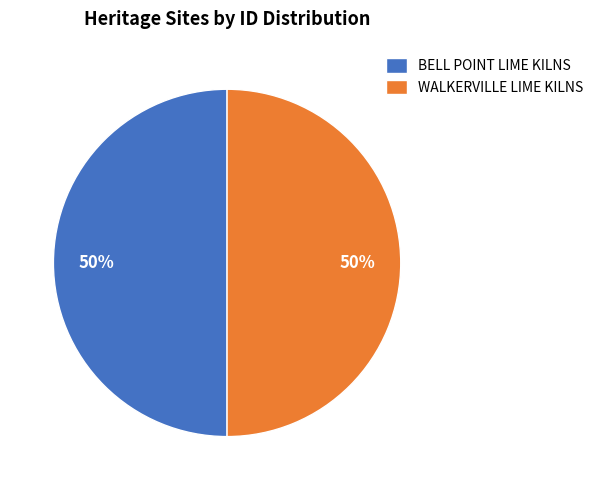

What percentage is the BELL POINT LIME KILNS slice, to the nearest percent?

50%